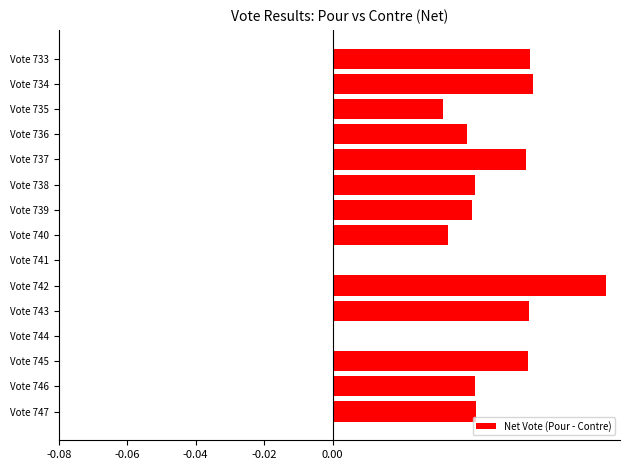

The chart shows a value of 0.0 at Vote 742. True or false?

False